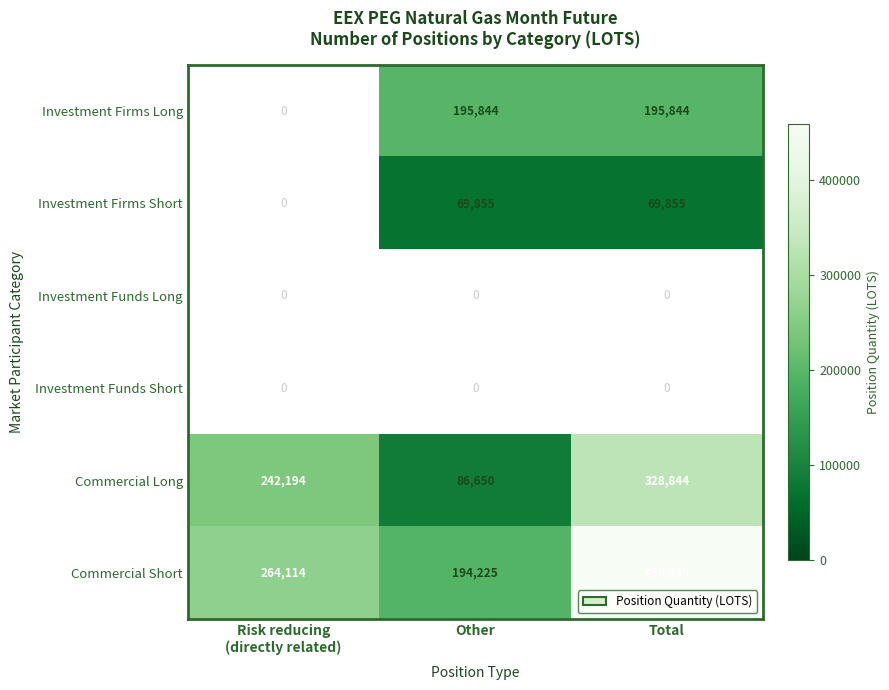

What is the lowest value of the Commercial Long series?

86650